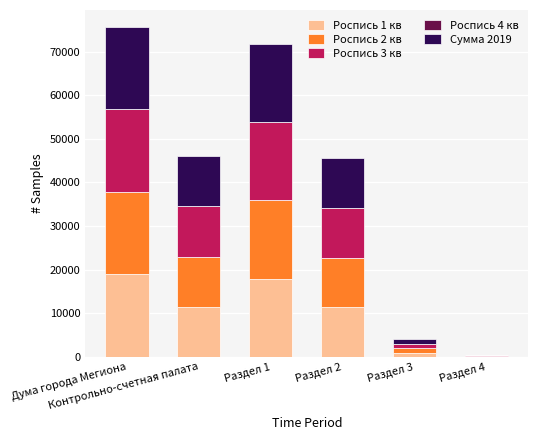

What is the highest value of the Роспись 1 кв series?

18934.7